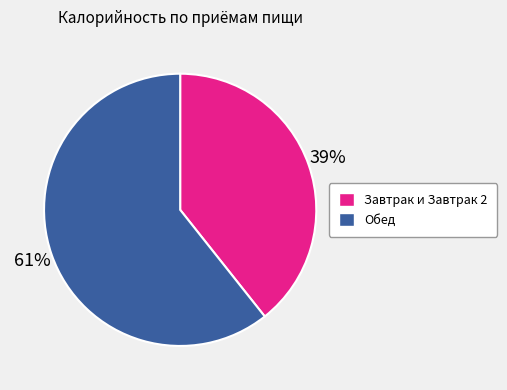

Is there any slice that represents more than half of the pie?

Yes